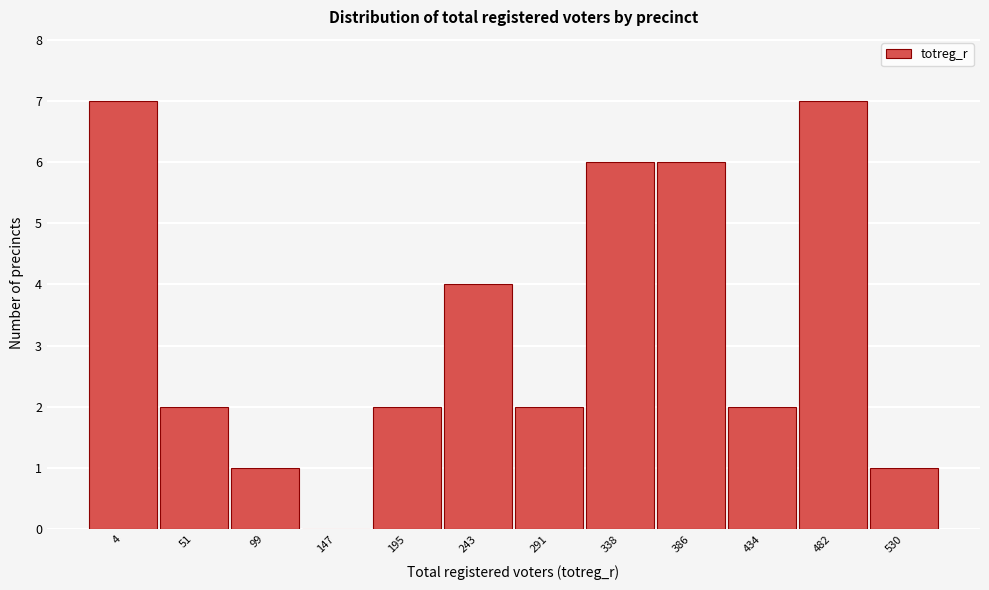

Reading left to right, list all the values displayed in this chart.

4=7	51=2	99=1	147=0	195=2	243=4	291=2	338=6	386=6	434=2	482=7	530=1